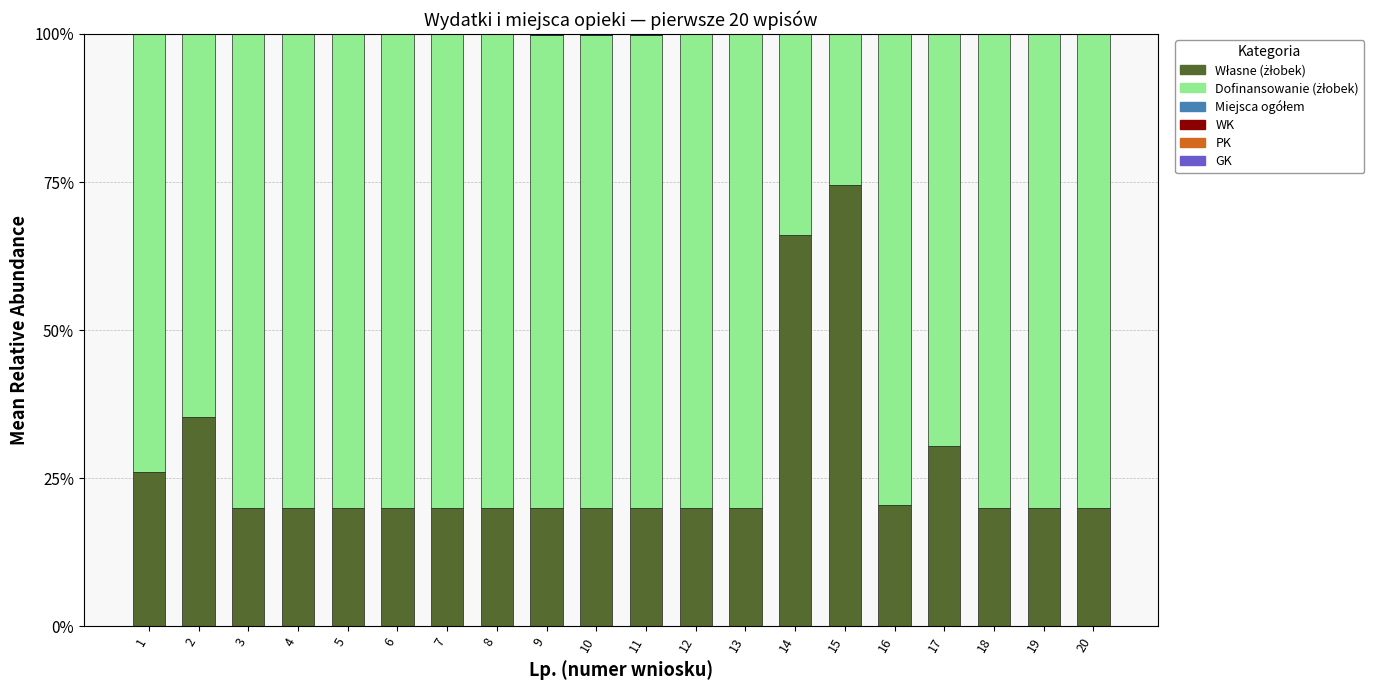

Is it true that Własne (żłobek) equals 74.6 at 15?

True